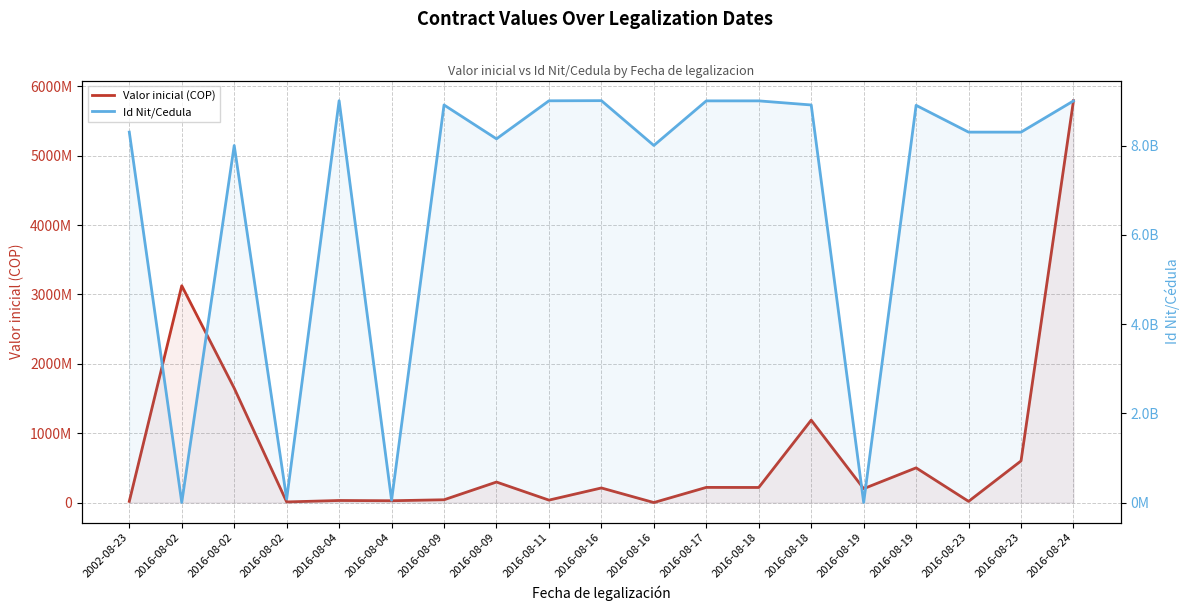

Which series has the largest range (max minus min)?

Id Nit/Cedula